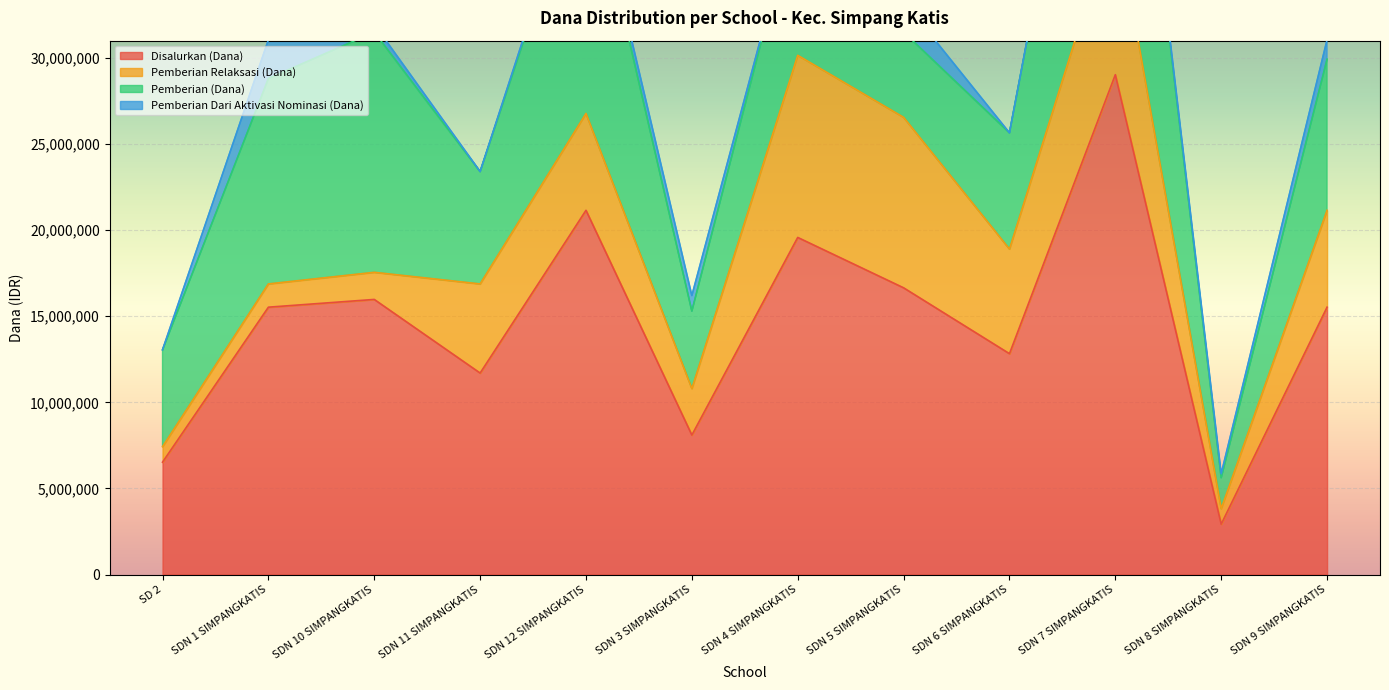

What position from the right is SD NEGERI 5 SIMPANGKATIS?

5